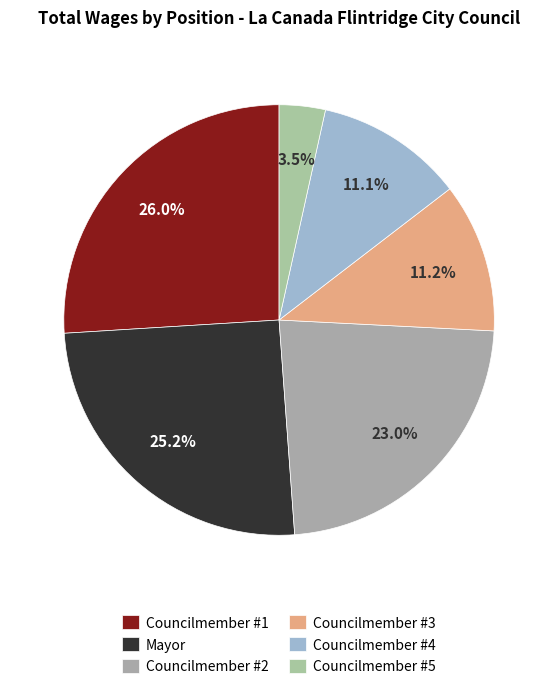

How many slices are in this pie chart?

6